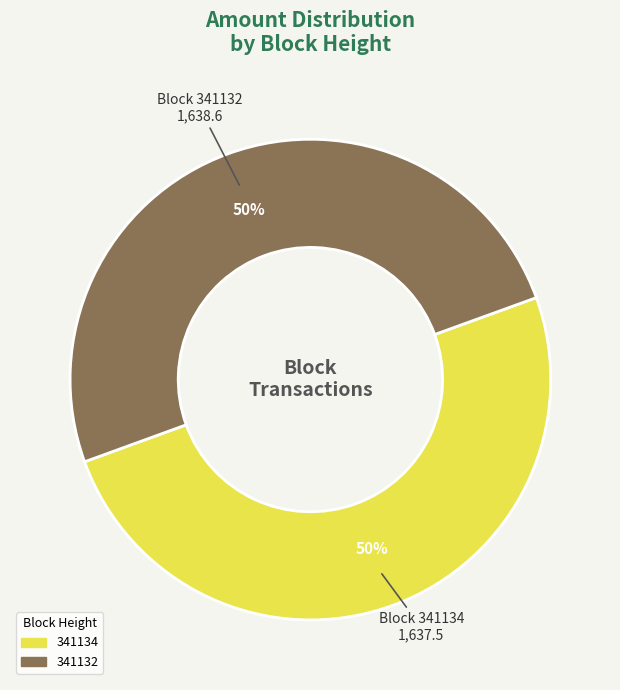

Is it true that 341132 is 45% of the pie?

False